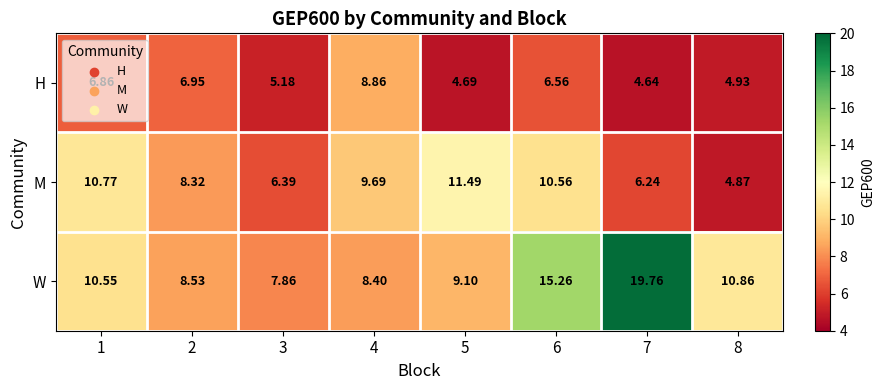

Which series has the largest total across all categories?

W